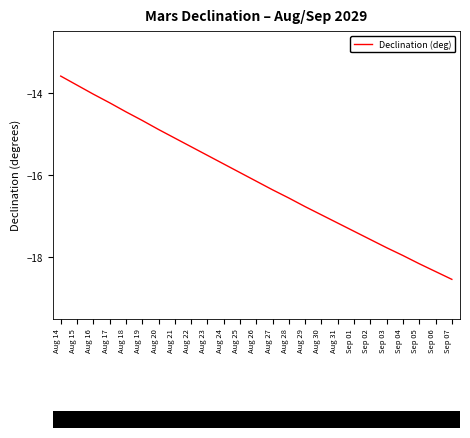

Rank the categories by value from highest to lowest.

Aug 14, Aug 15, Aug 16, Aug 17, Aug 18, Aug 19, Aug 20, Aug 21, Aug 22, Aug 23, Aug 24, Aug 25, Aug 26, Aug 27, Aug 28, Aug 29, Aug 30, Aug 31, Sep 01, Sep 02, Sep 03, Sep 04, Sep 05, Sep 06, Sep 07